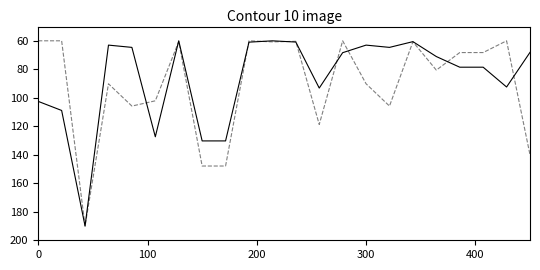

What is the maximum value shown in the chart?

190.0